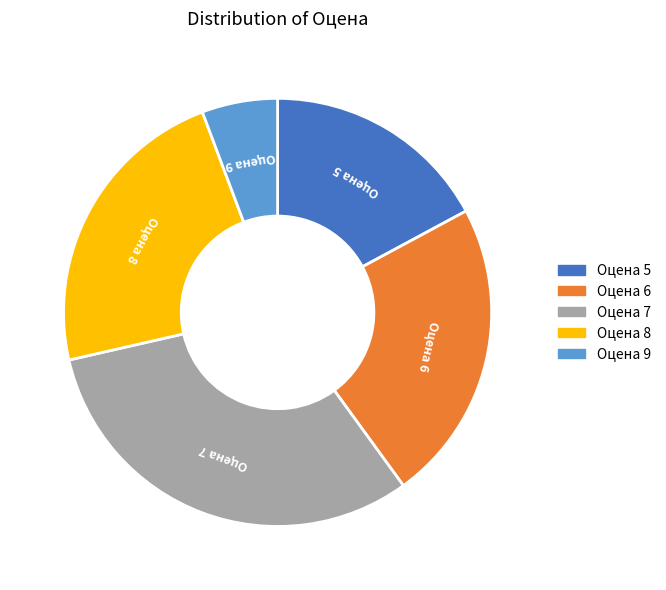

Is there a majority slice in this chart?

No